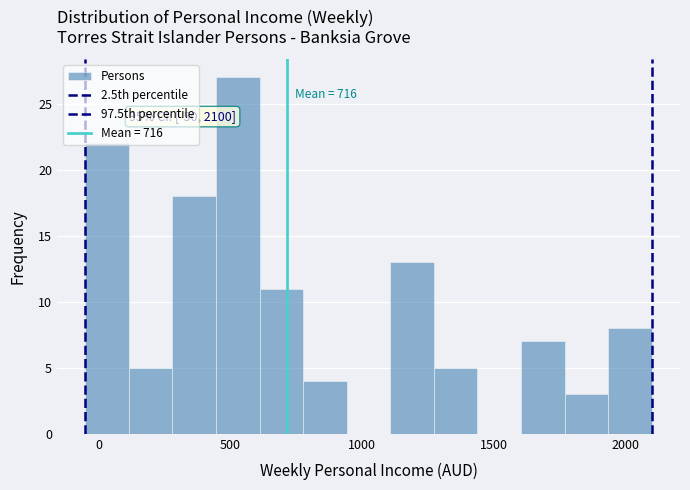

Read against the x-axis, roughly where is the centre of the tallest bar?

550